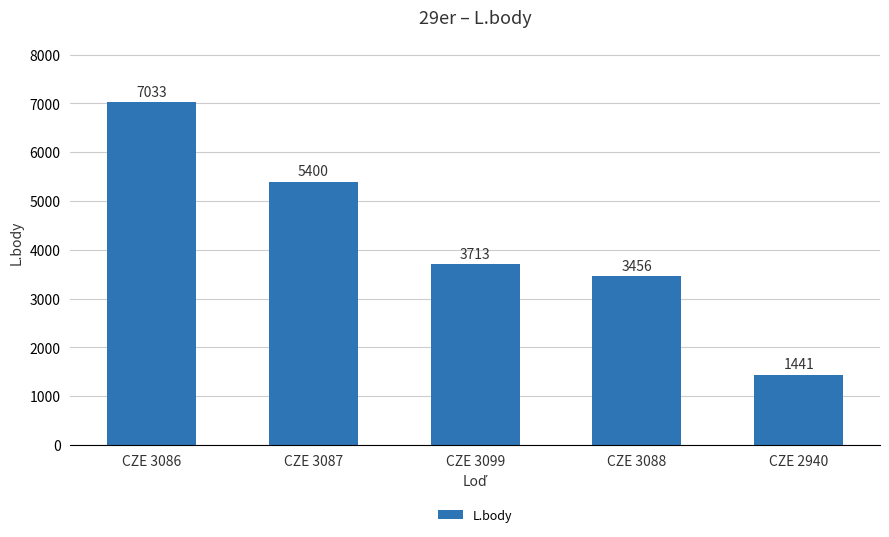

How many distinct data groups are displayed?

1